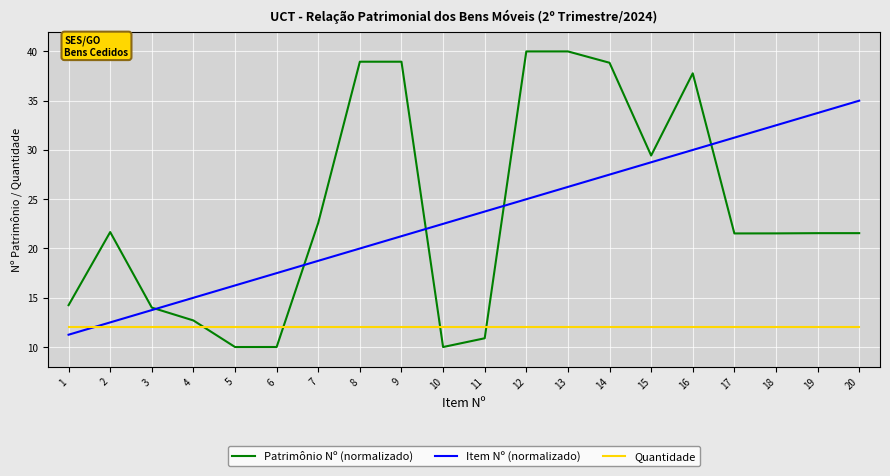

Which series has the largest total across all categories?

Patrimônio Nº (normalizado)